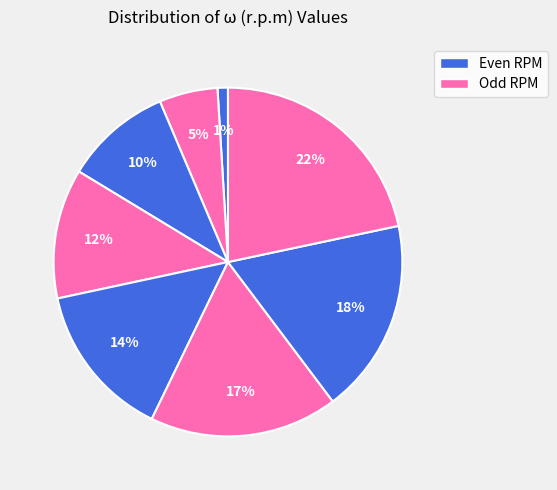

How many segments does this pie chart have?

8